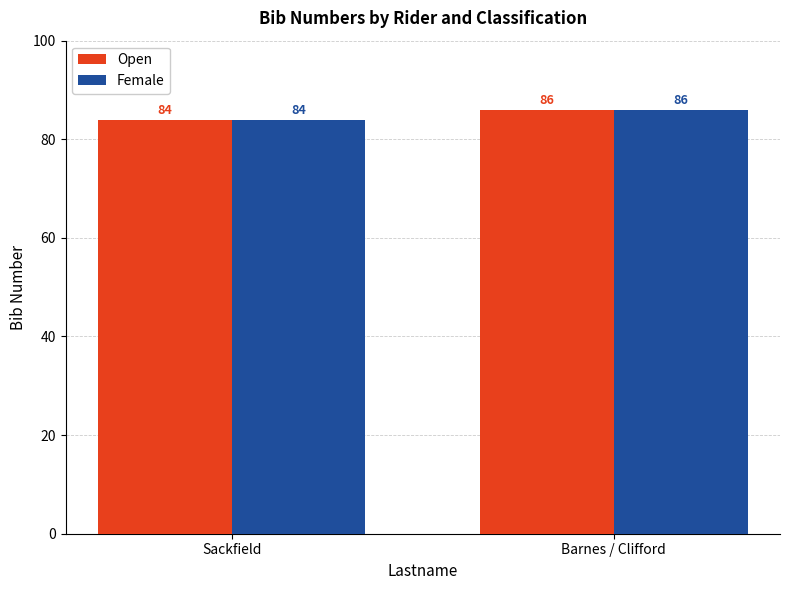

What is the maximum value shown in the chart?

86